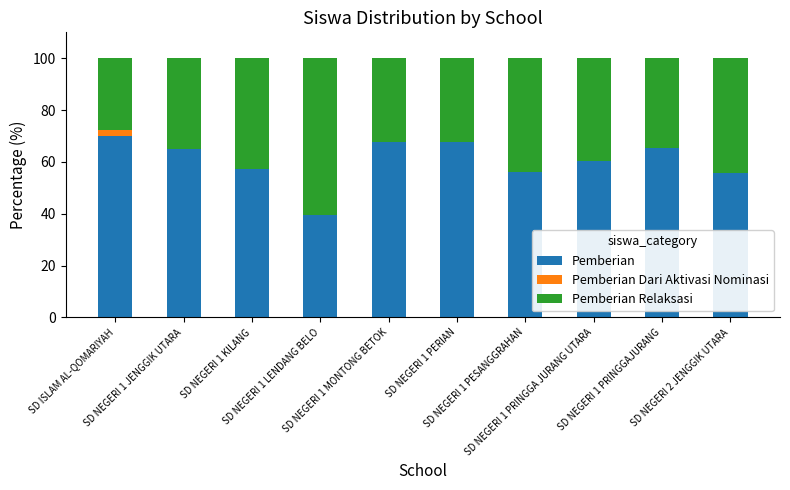

What is the maximum value for Pemberian?

70.0